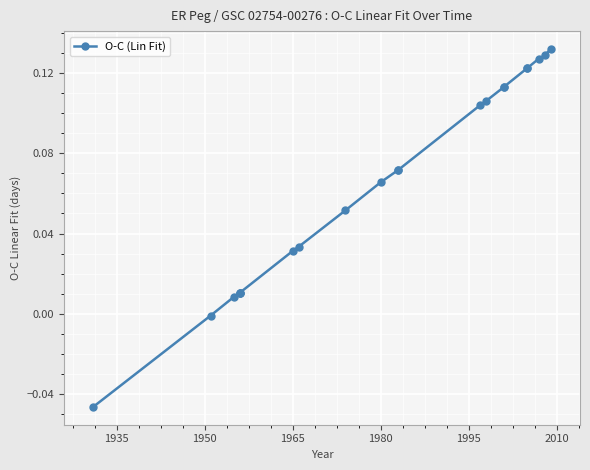

What is the difference between the maximum and second lowest values?

0.1